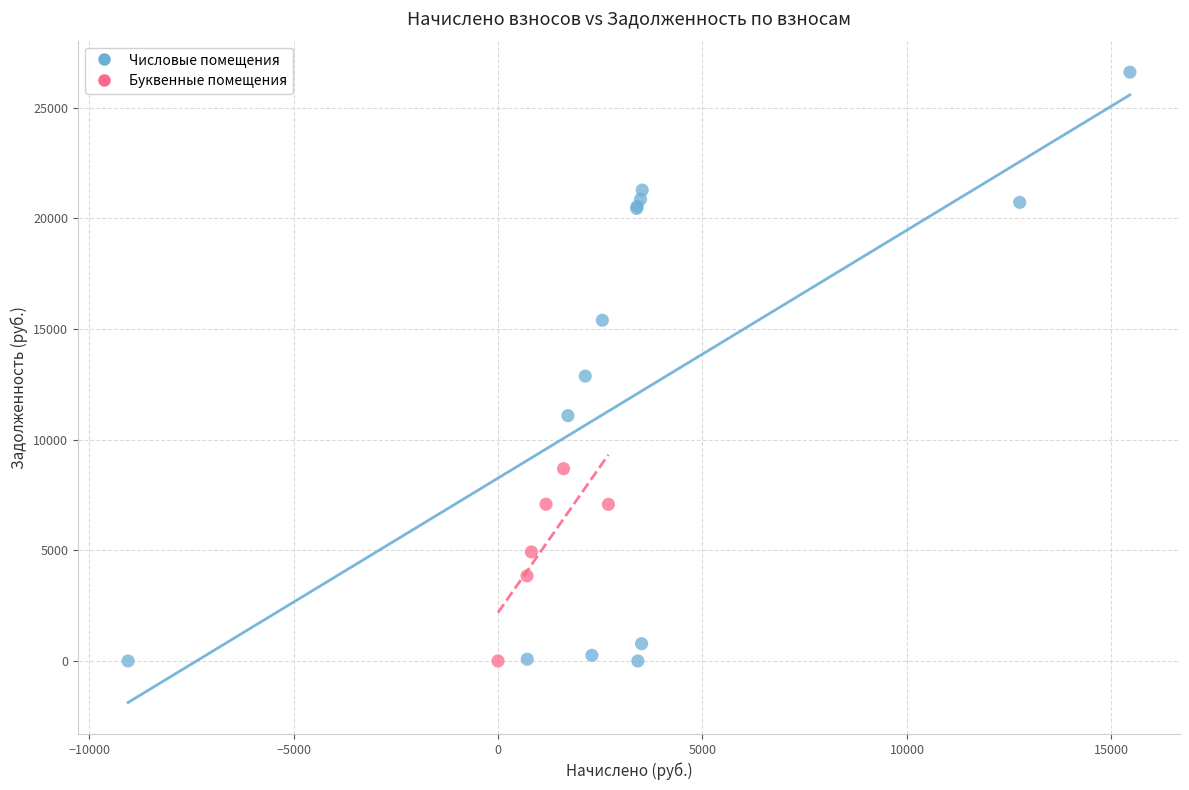

Which series contains the highest Y value?

Числовые помещения